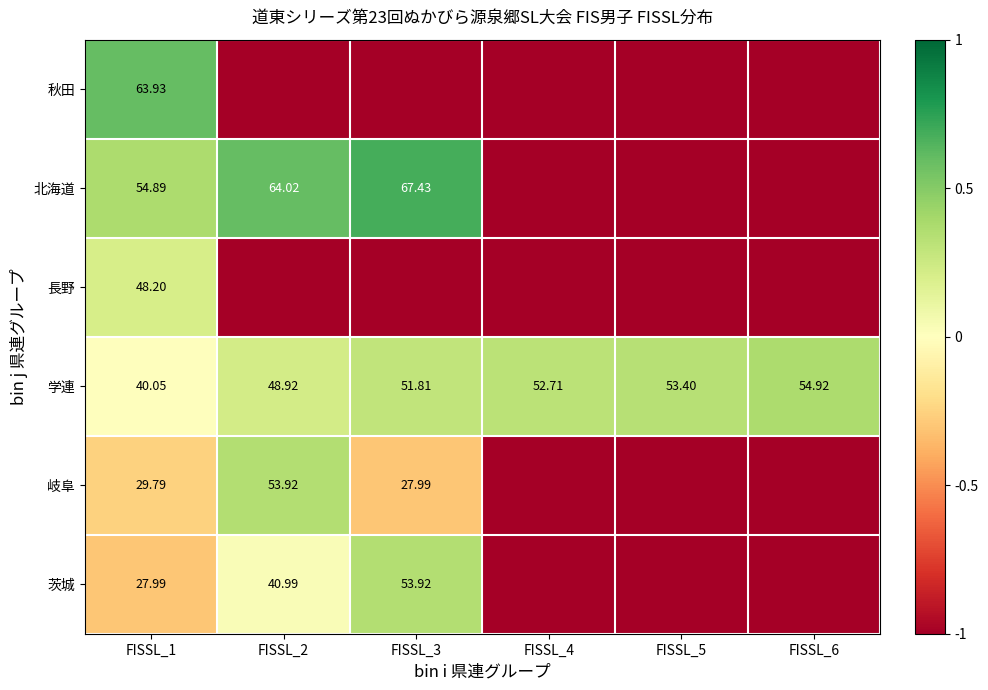

At which category is the sum across all series the highest?

FISSL_1